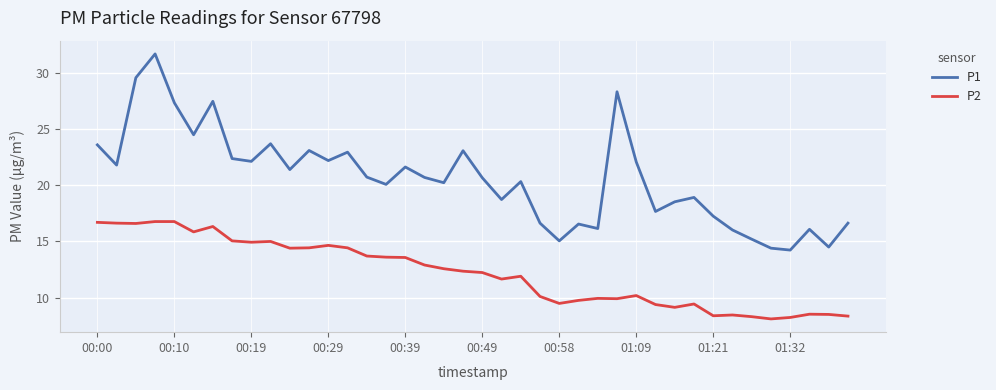

Which series has the largest total across all categories?

P1